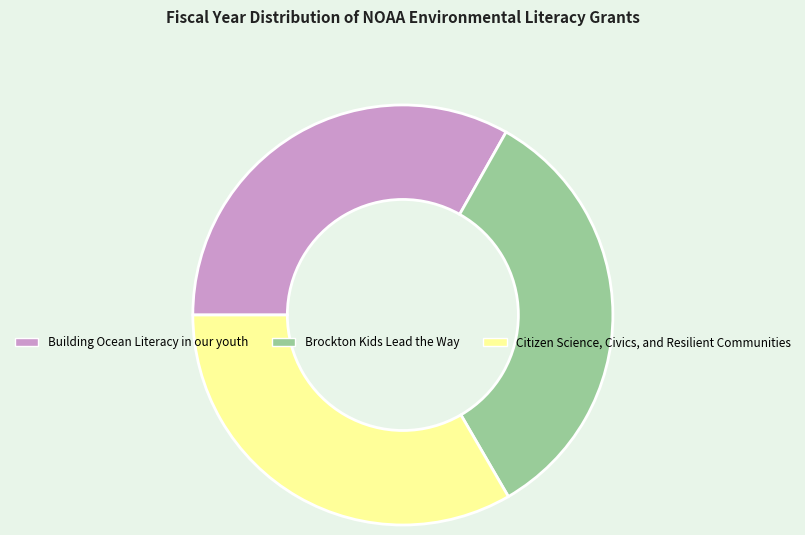

Is there any slice that represents more than half of the pie?

No